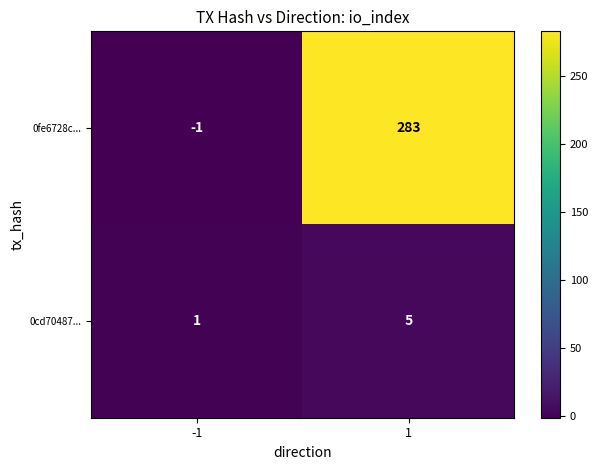

Reading left to right, transcribe all the data shown in this chart.

0fe6728c...: -1	283
0cd70487...: 1	5